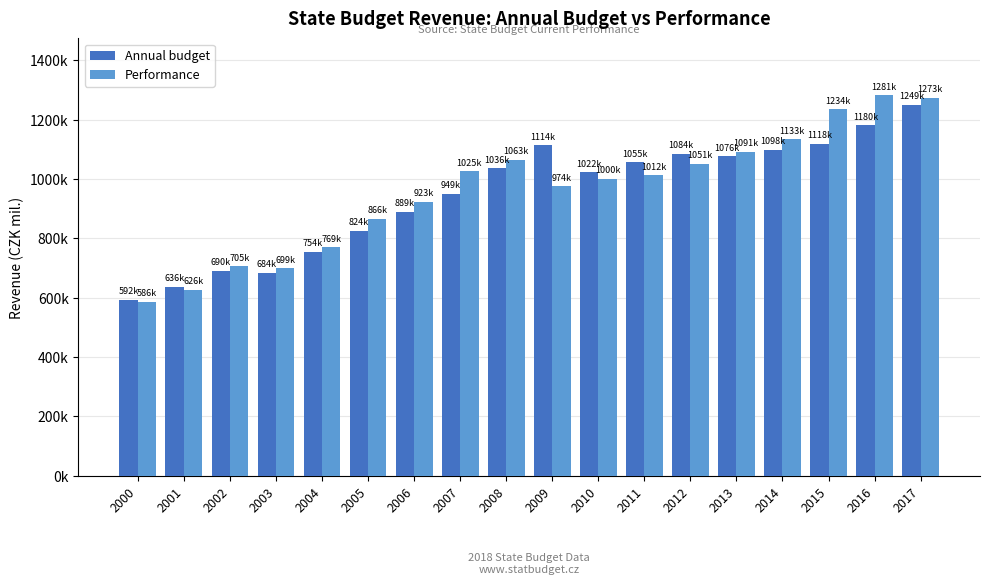

At which category is the sum across all series the highest?

2017